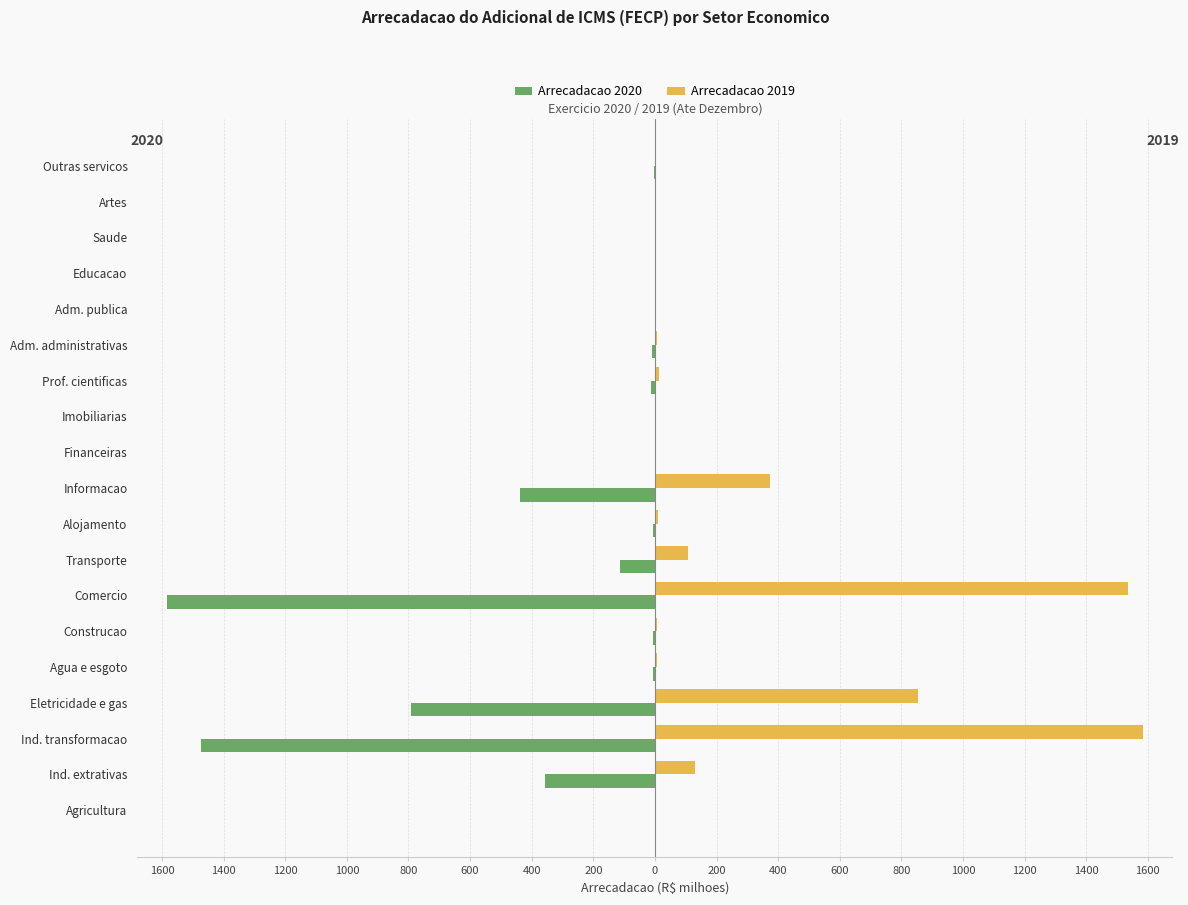

What are all the series names shown in the legend?

Arrecadacao 2020, Arrecadacao 2019